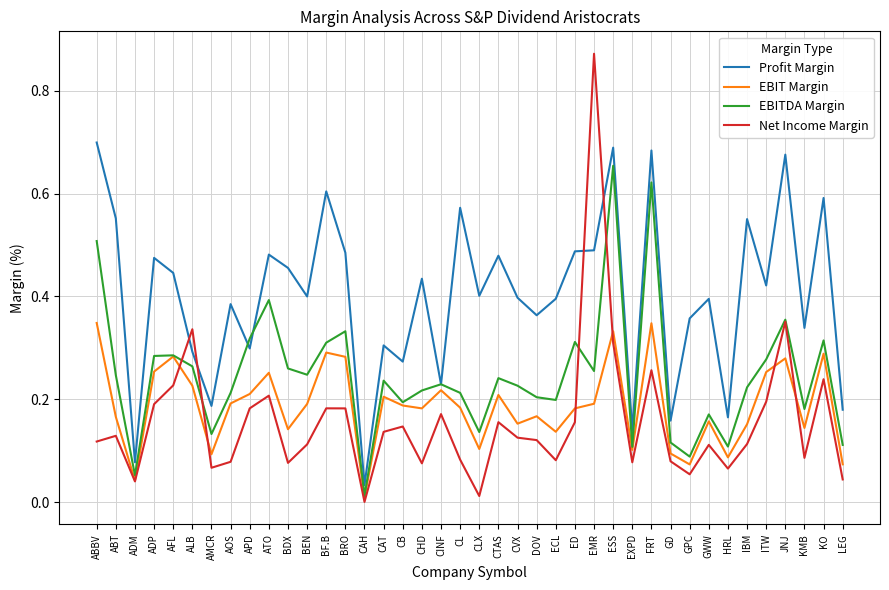

Which series ends up on top after the final intersection of Net Income Margin and Profit Margin?

Profit Margin